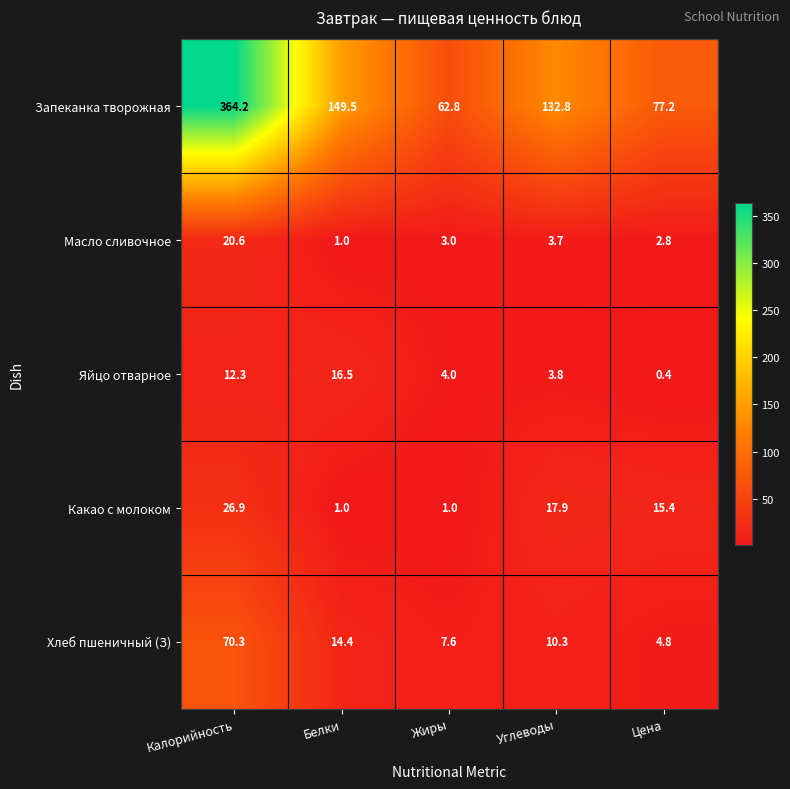

Is it true that Яйцо отварное equals 0.2 at Цена?

False